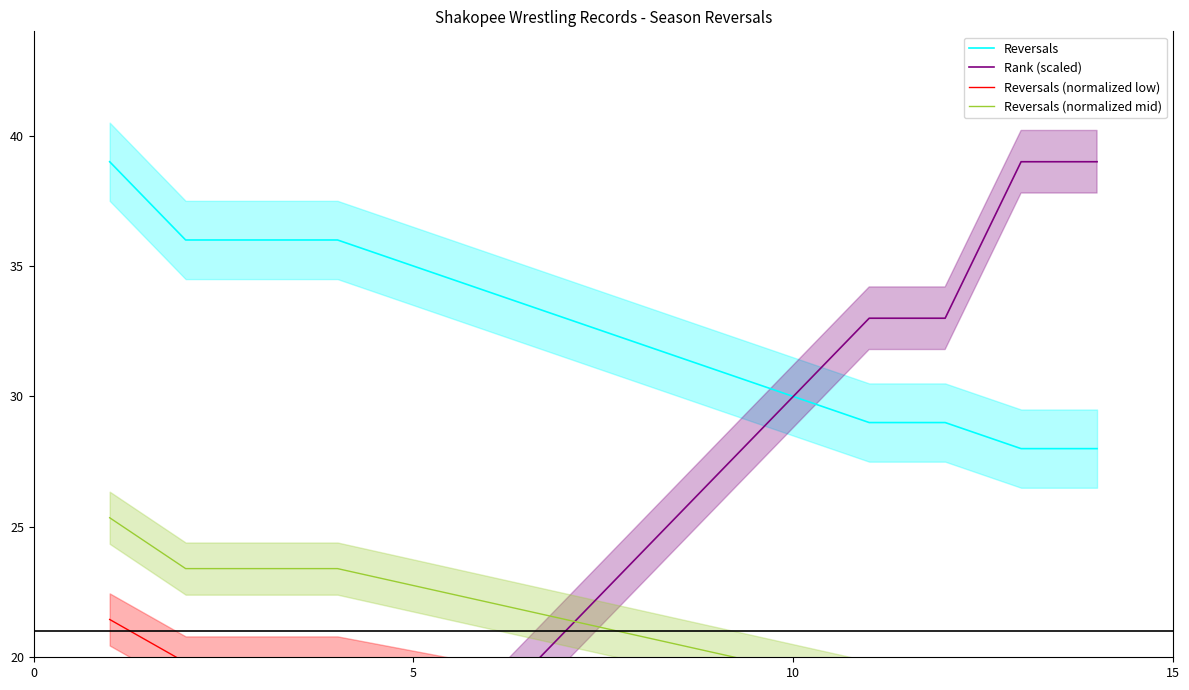

What is the difference between the highest and lowest values at 0?

36.0